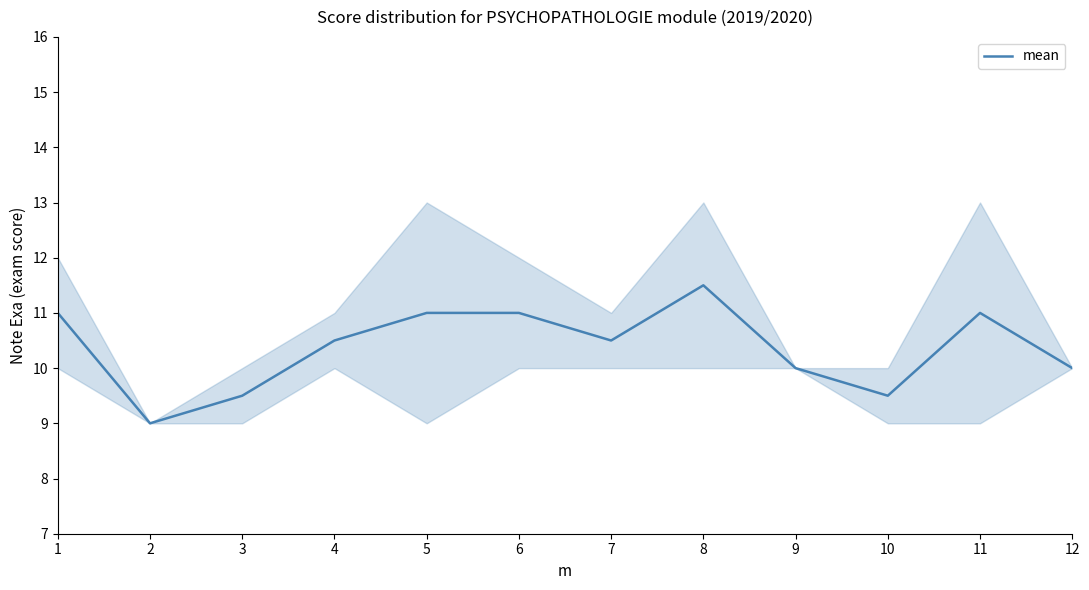

Is it true that the value at 9 is 6.7?

False